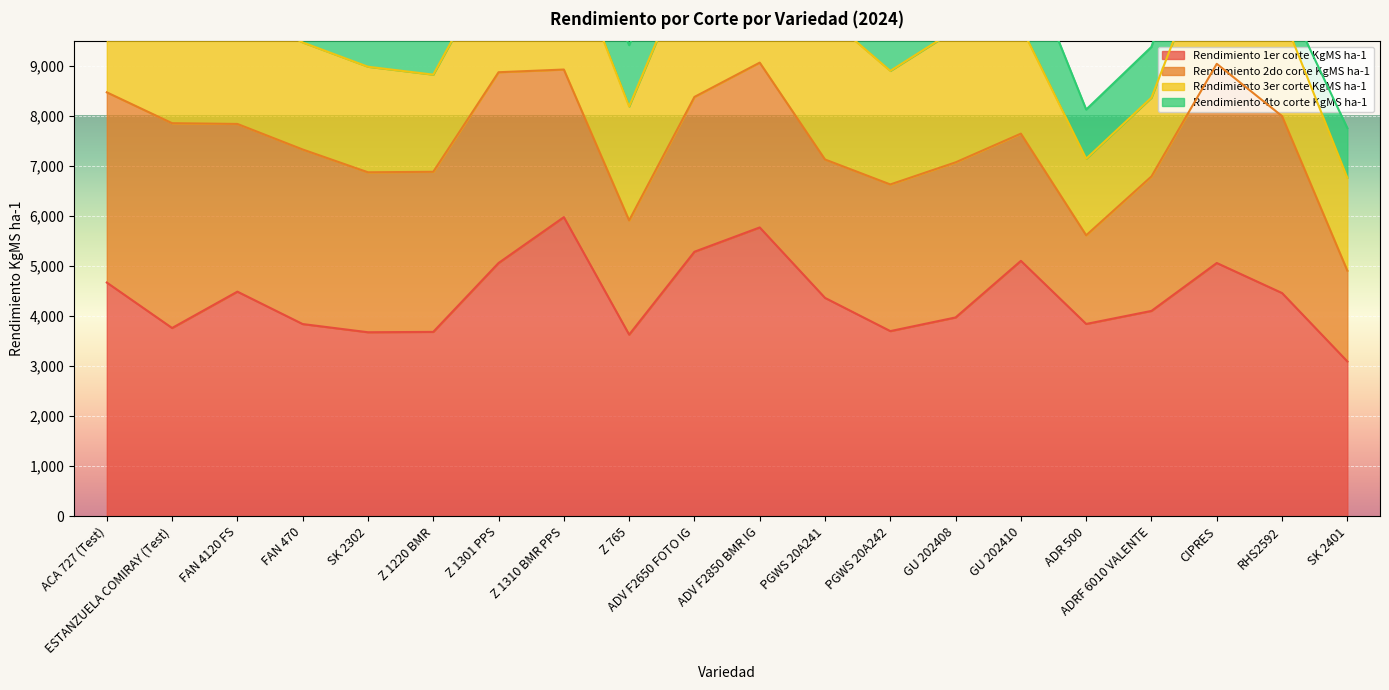

Reading right to left, list all the values displayed in this chart.

Rendimiento 1er corte KgMS ha-1: 3095	4463	5064	4106	3845	5107	3975	3702	4366	5775	5289	3631	5981	5064	3686	3679	3843	4491	3764	4673
Rendimiento 2do corte KgMS ha-1: 1815	3538	3983	2690	1773	2544	3102	2933	2768	3296	3096	2284	2952	3815	3202	3199	3491	3354	4096	3804
Rendimiento 3er corte KgMS ha-1: 1858	2043	2699	1576	1532	2143	2655	2271	2893	2695	2911	2279	2618	2335	1943	2111	2141	2319	2274	3006
Rendimiento 4to corte KgMS ha-1: 994	476	1740	1015	983	1588	1223	1338	1902	1295	1360	1227	845	1111	1261	1022	1258	807	1679	1191